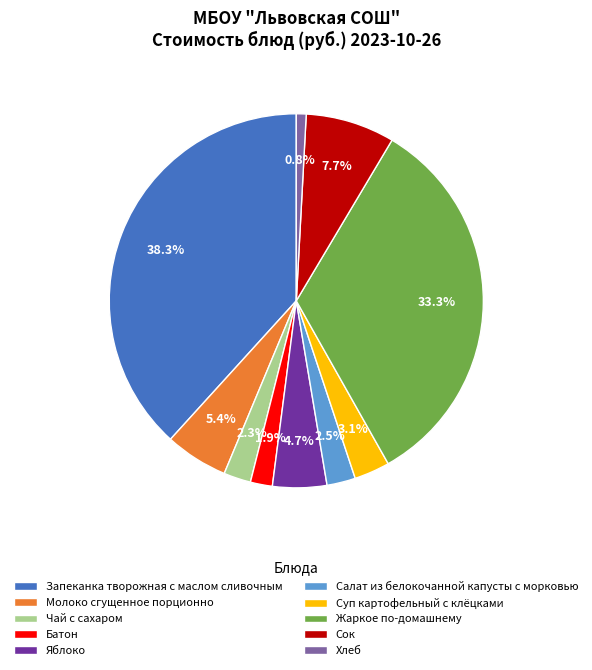

Does Суп картофельный с клёцками represent more than half of the total?

No